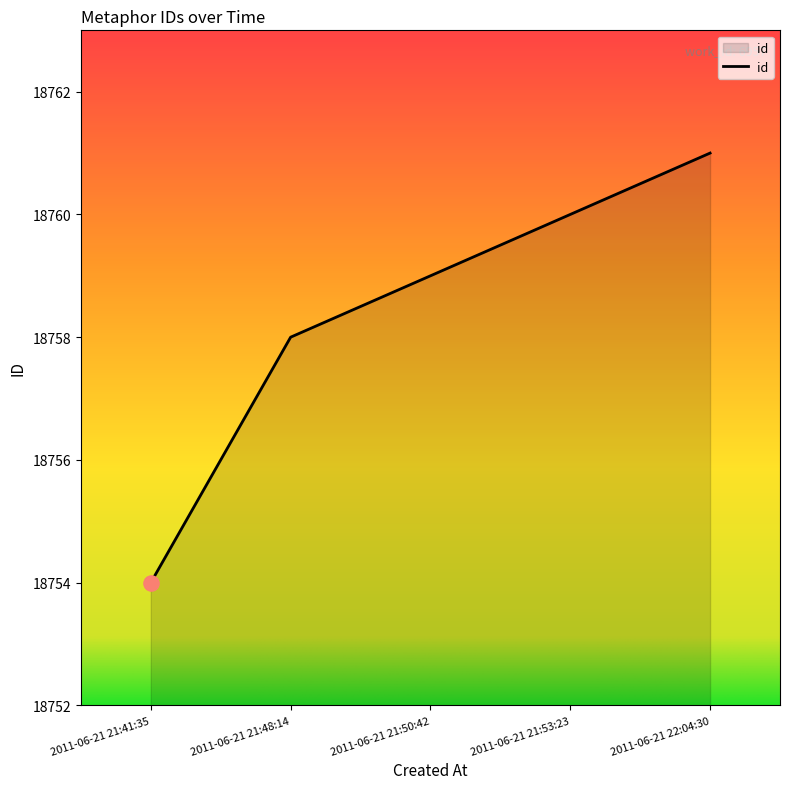

What is the ratio of the value at 2011-06-21 22:04:30 to the value at 2011-06-21 21:53:23?

1.0